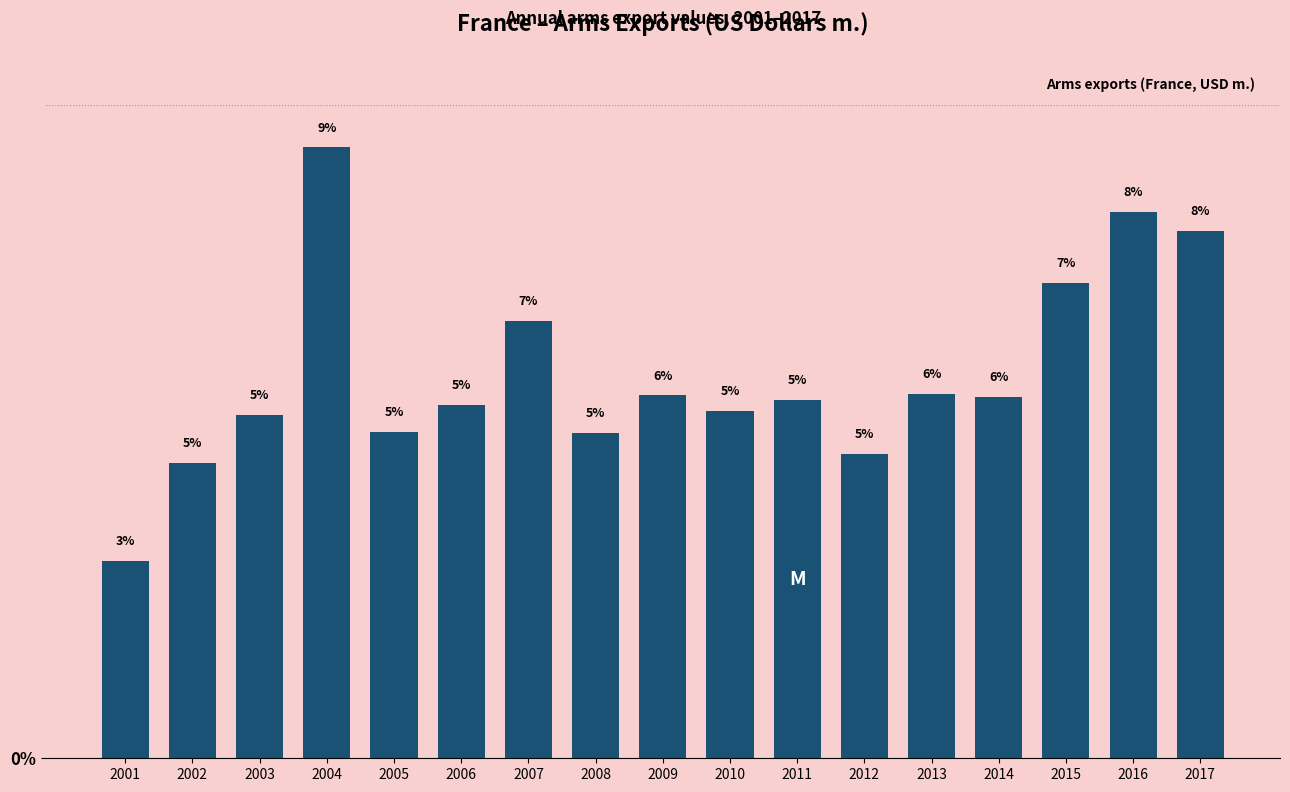

Which label corresponds to the smallest value in the chart?

2001